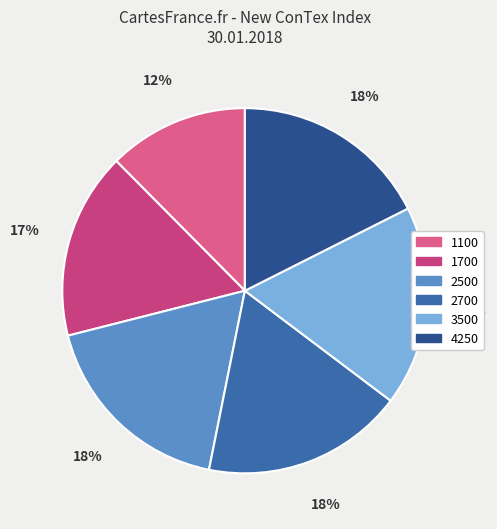

To the nearest percent, what percentage of the pie is 2500?

18%